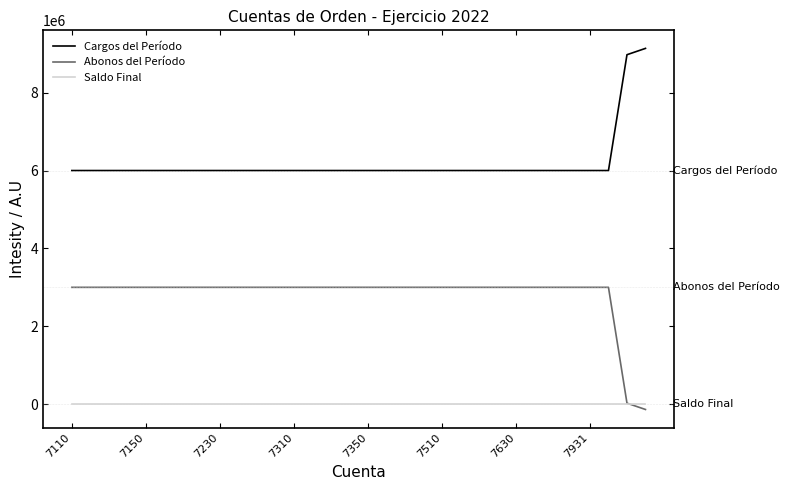

True or false: Cargos del Período and Saldo Final intersect in this chart.

False